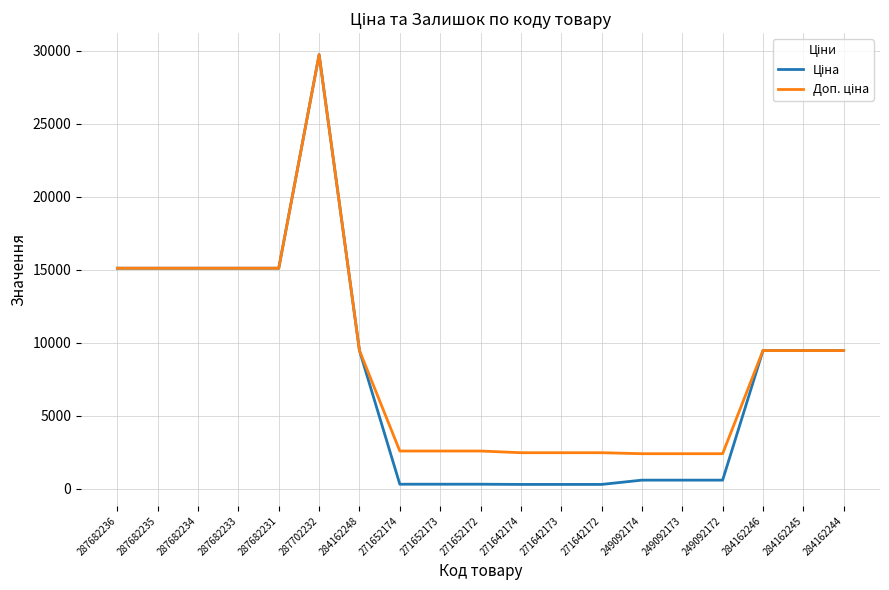

Which category has the highest value across all series?

287702232